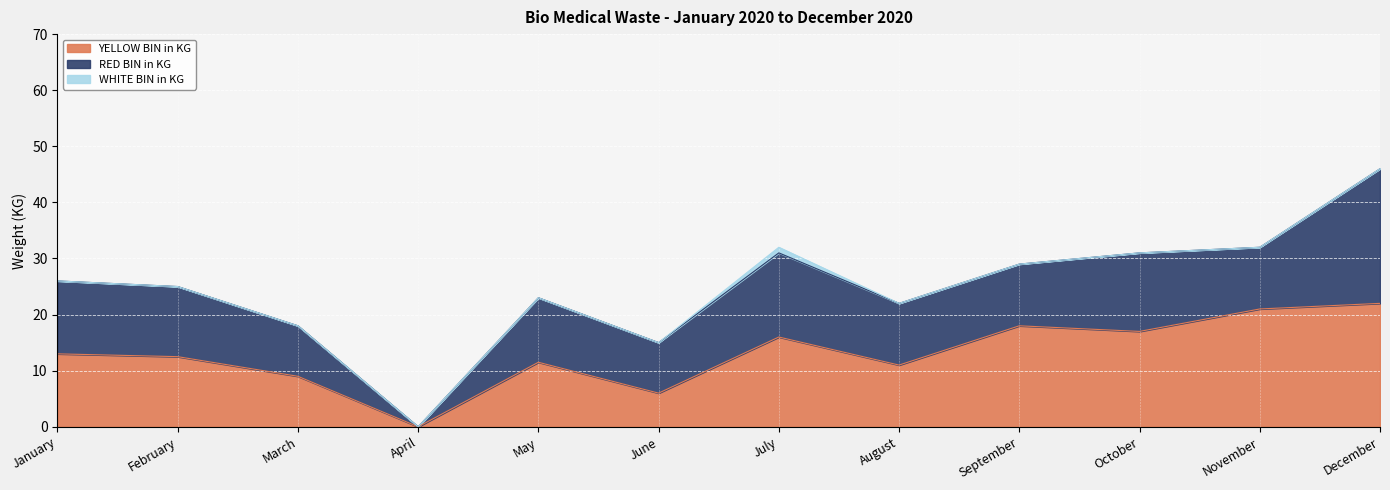

Is it true that WHITE BIN in KG equals 0.0 at March?

True